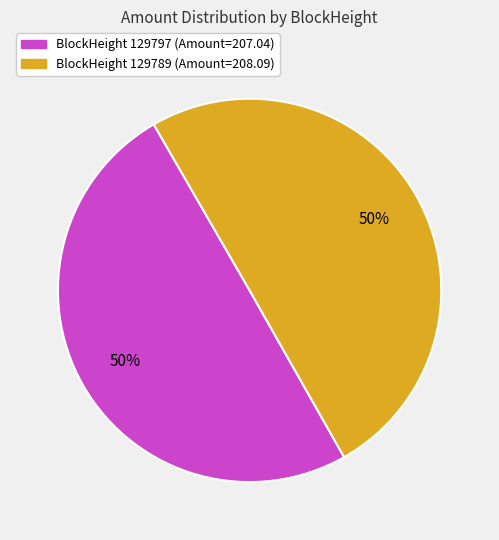

To the nearest percent, what is the average slice percentage?

50%